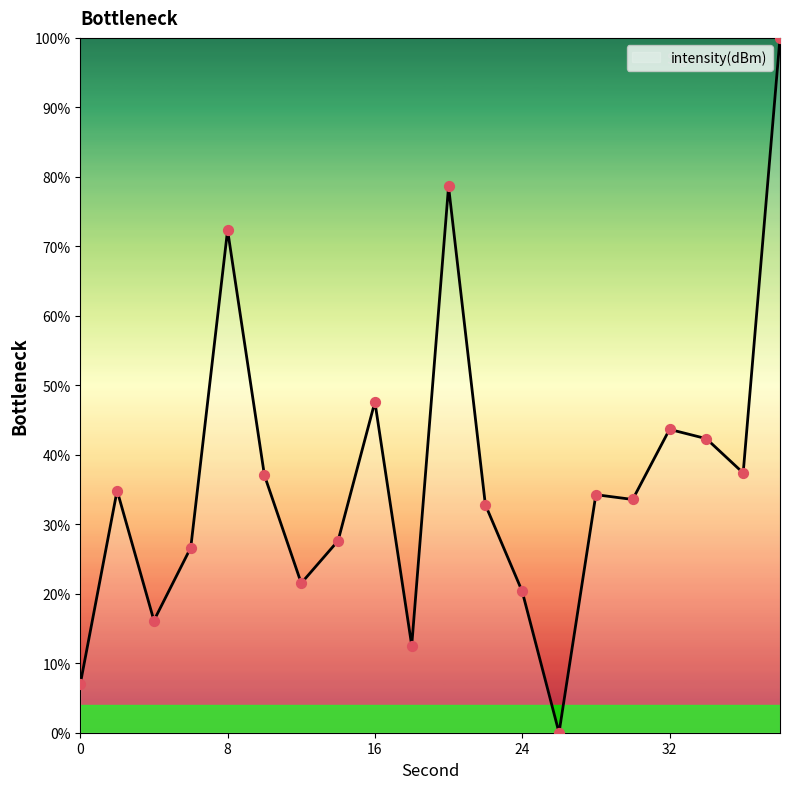

What is the greatest value displayed?

100.0